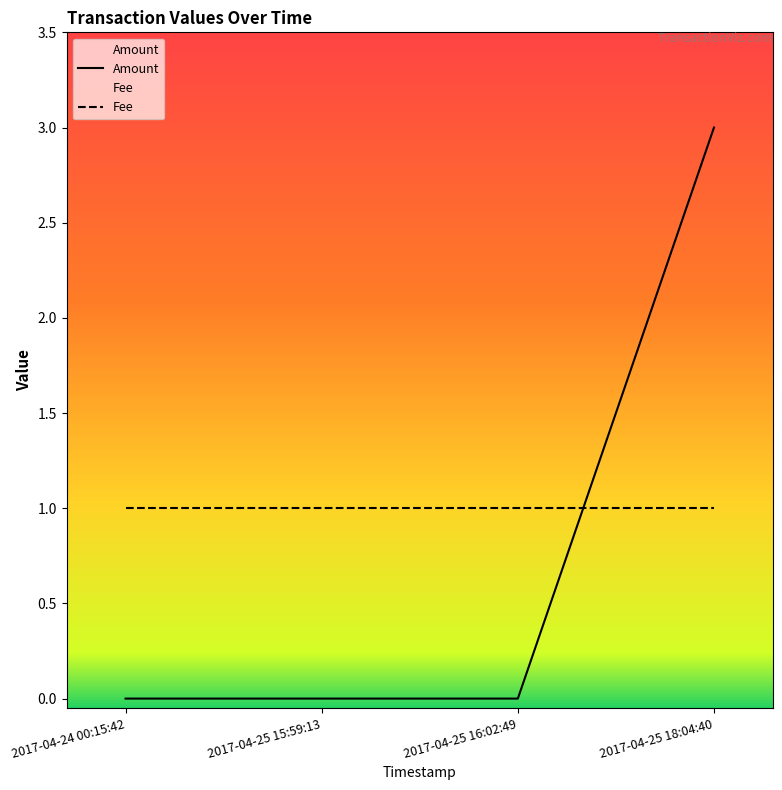

What is the label of the 1st point from the right?

2017-04-25 18:04:40